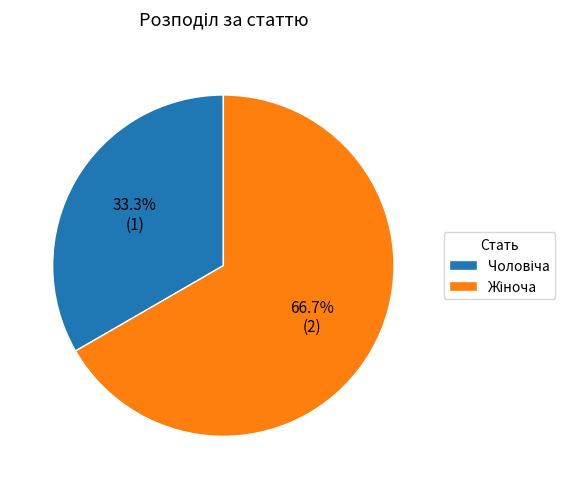

Is there a majority slice in this chart?

Yes